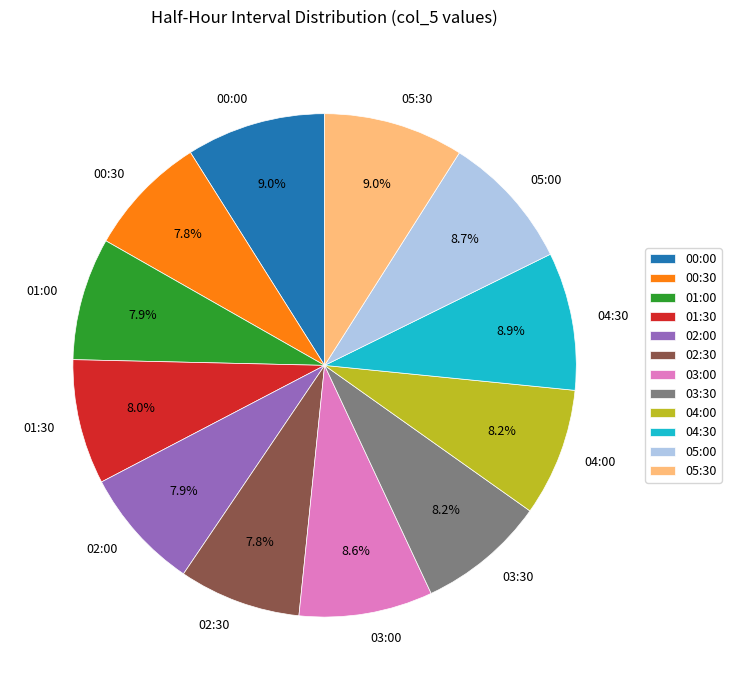

What percentage is the 01:30 slice, to the nearest percent?

8%